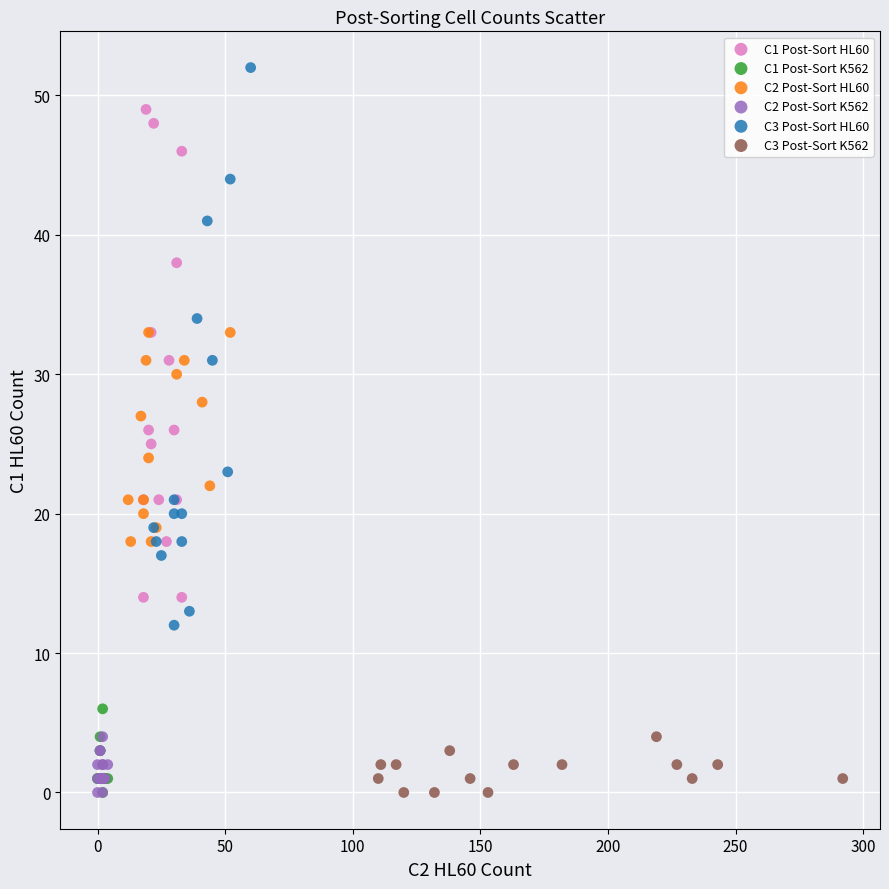

Which series contains the highest Y value?

C3 Post-Sort HL60